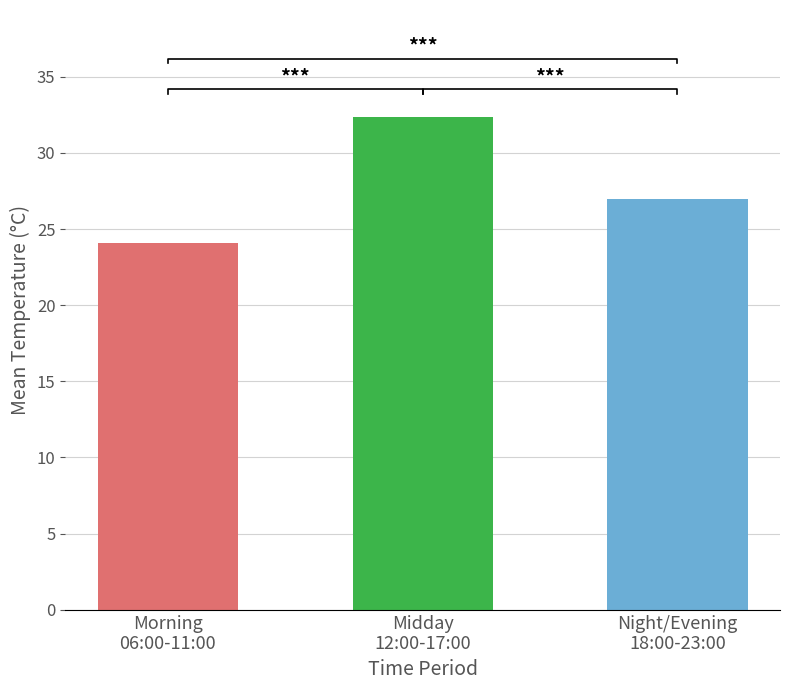

Count the number of categories in the chart.

3